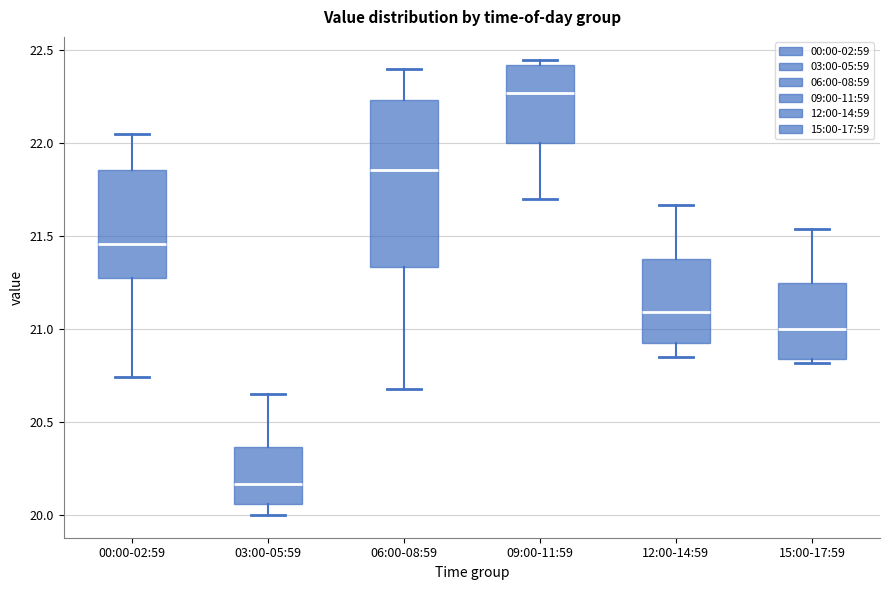

Reading left to right, transcribe this box plot: for each box, give where its median line is, the range the box spans, and where its two whiskers end, as read against the y-axis. The values are not printed on the chart, so give them approximately, as read against the axis.

00:00-02:59: median 21.45, box 21.25 to 21.85, whiskers 20.75 to 22.05
03:00-05:59: median 20.15, box 20.05 to 20.35, whiskers 20.00 to 20.65
06:00-08:59: median 21.85, box 21.35 to 22.25, whiskers 20.70 to 22.40
09:00-11:59: median 22.25, box 22.00 to 22.40, whiskers 21.70 to 22.45
12:00-14:59: median 21.10, box 20.95 to 21.40, whiskers 20.85 to 21.65
15:00-17:59: median 21.00, box 20.85 to 21.25, whiskers 20.80 to 21.55